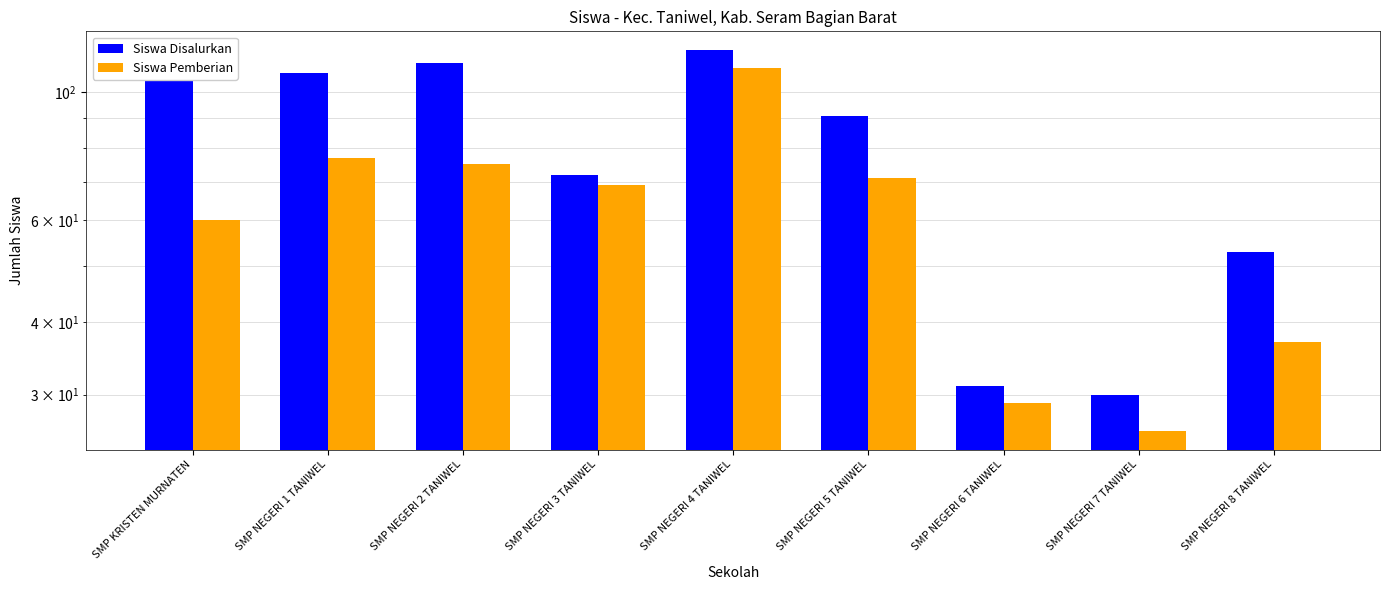

Is it true that Siswa Disalurkan equals 112 at SMP KRISTEN MURNATEN?

True